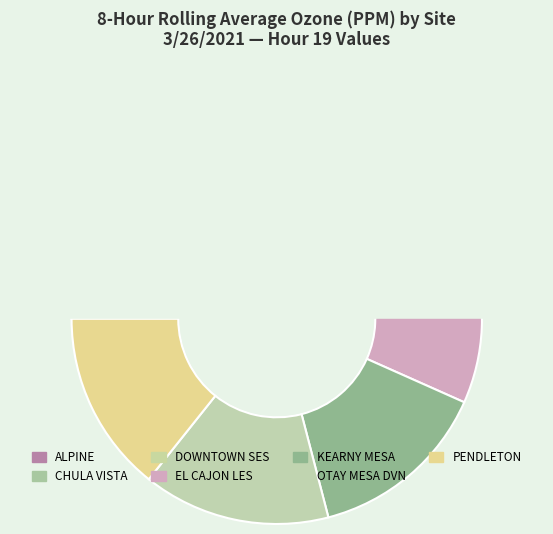

Is the sum of KEARNY MESA and OTAY MESA DVN greater than half?

No